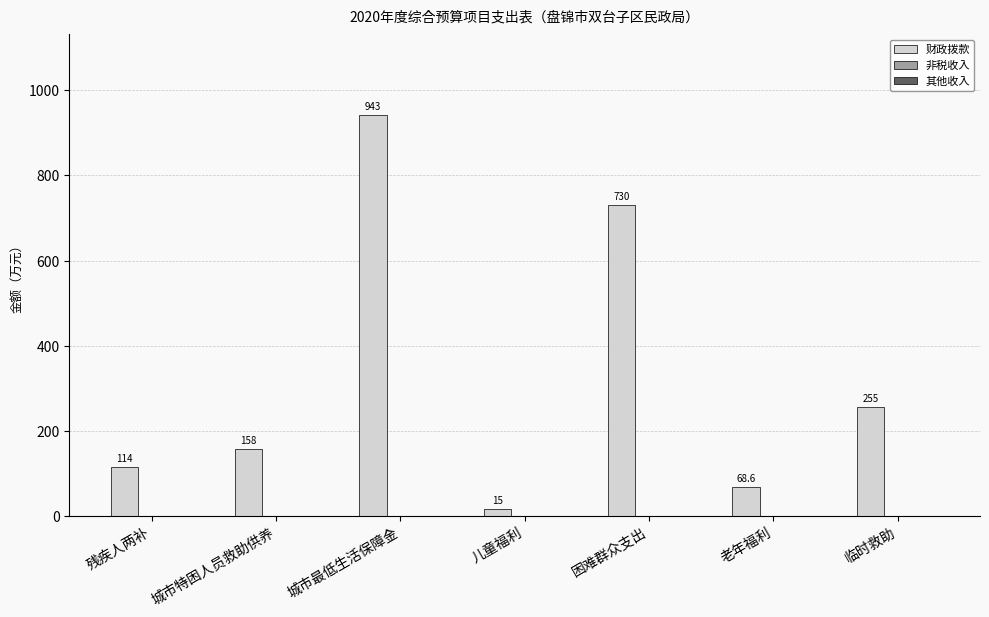

What is the sum of the values at 残疾人两补 and 城市最低生活保障金?

1057.0